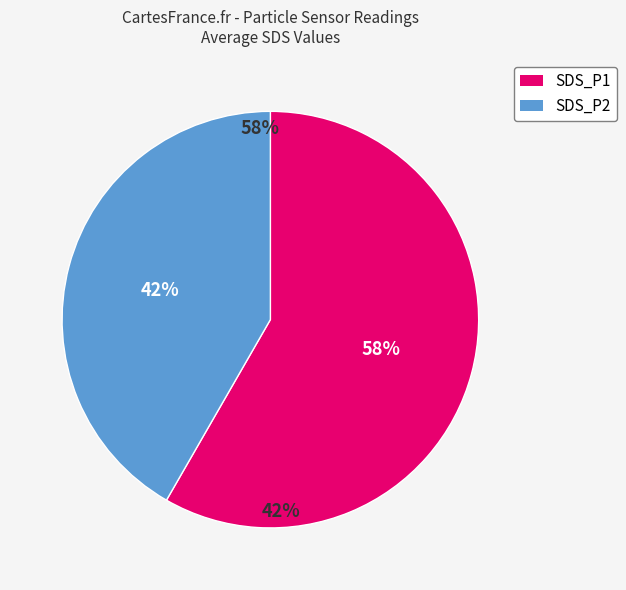

What is the largest slice in the pie chart?

SDS_P1